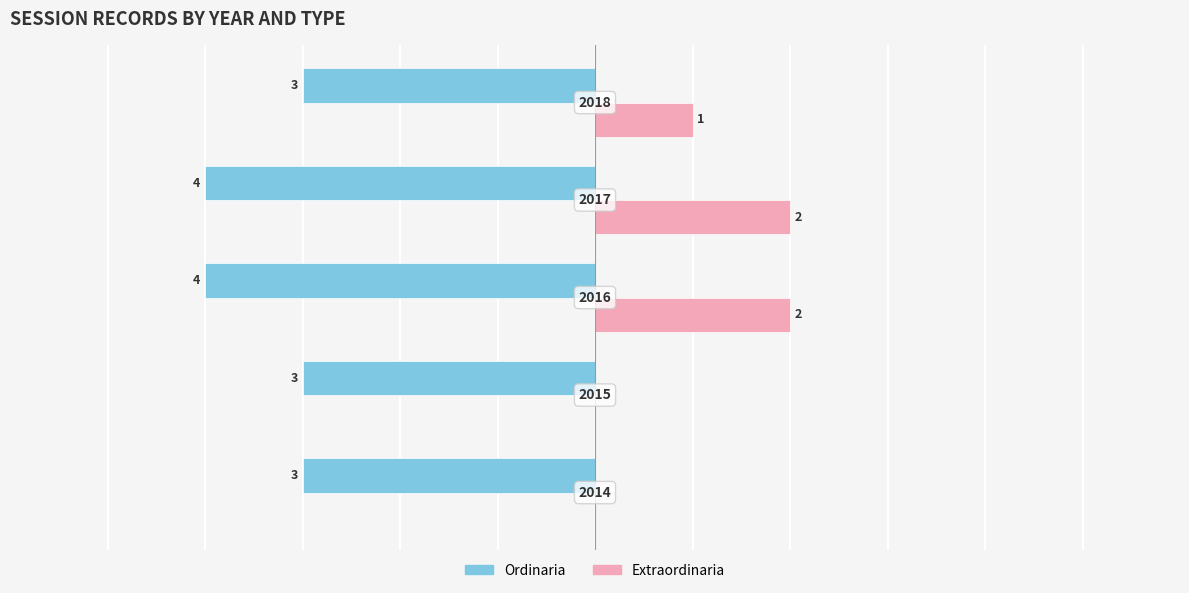

What are all the series names shown in the legend?

Ordinaria, Extraordinaria